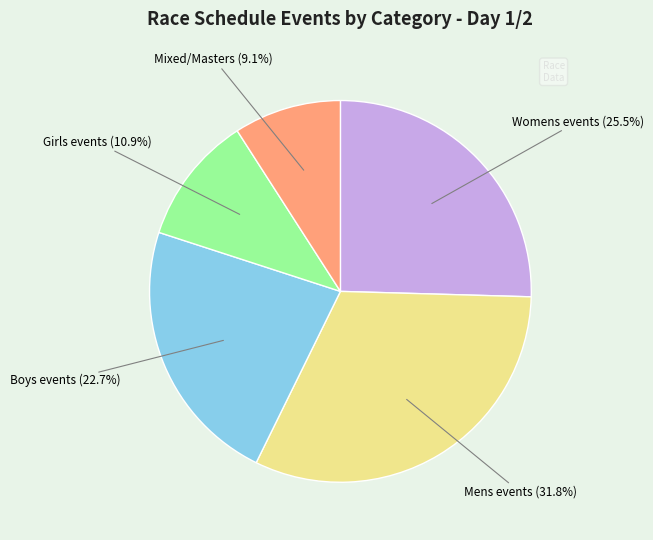

Is there any slice that represents more than half of the pie?

No